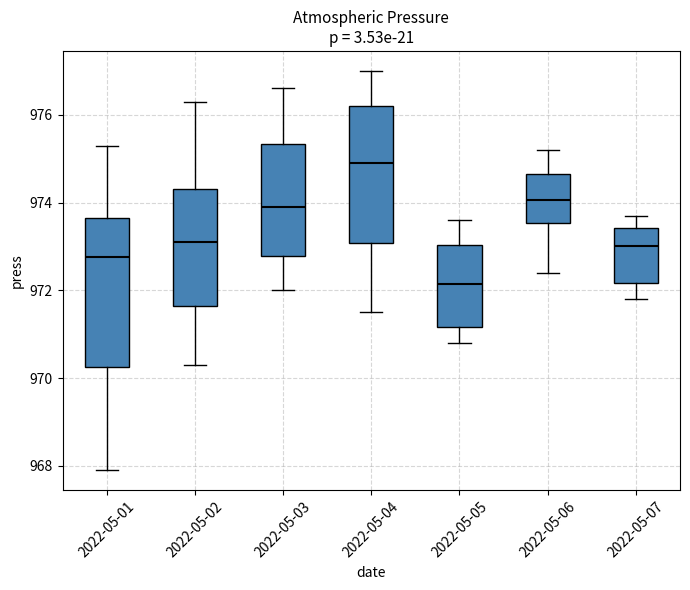

Comparing the boxes themselves (not the whiskers), which one is the tallest?

2022-05-01